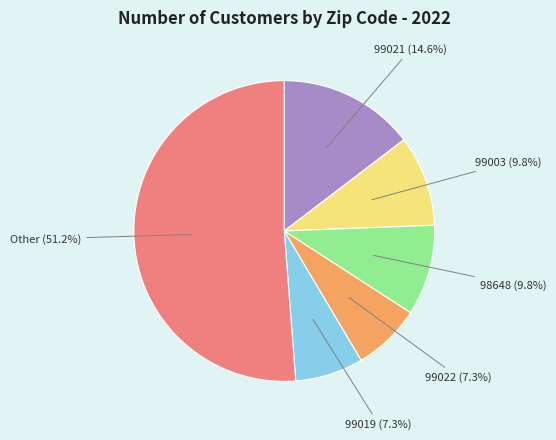

Does any single category account for the majority?

Yes